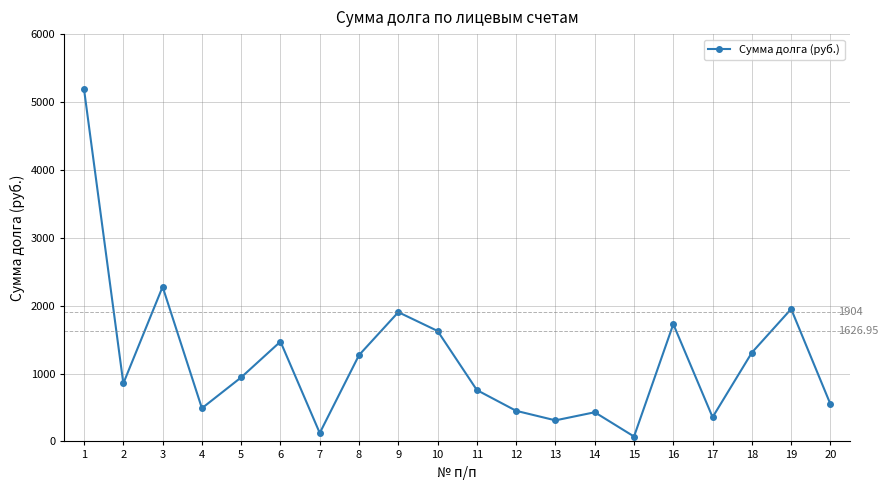

What is the ratio of the value at 12 to the value at 8?

0.4